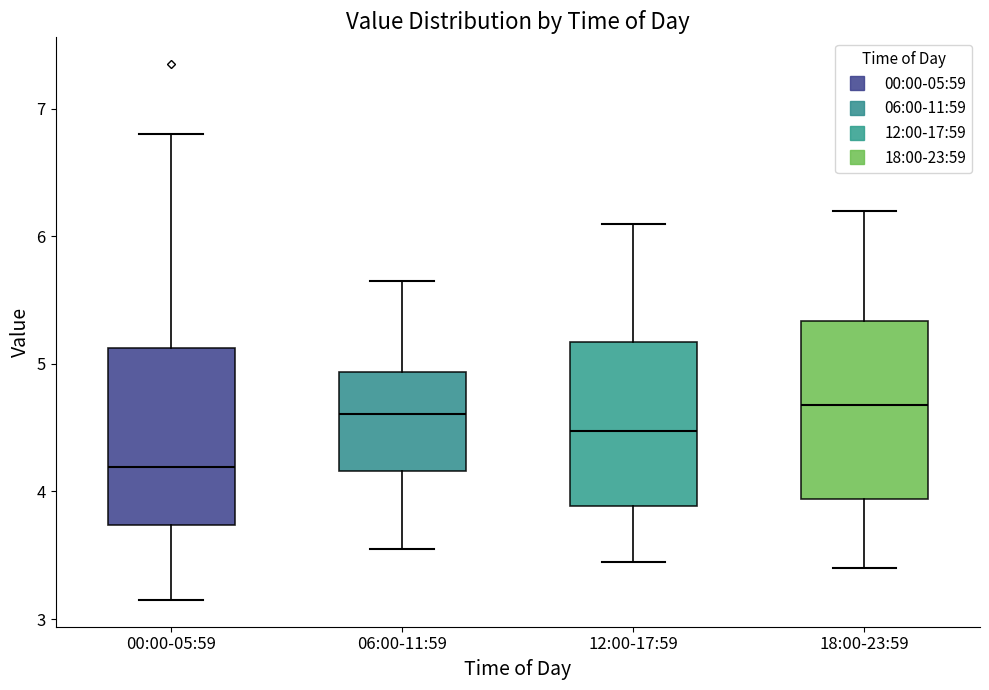

Reading left to right, read every box against the y-axis: the position of its median line, the range the box covers, and the ends of its whiskers. The values are not printed on the chart, so give them approximately, as read against the axis.

00:00-05:59: median 4.2, box 3.7 to 5.1, whiskers 3.2 to 6.8
06:00-11:59: median 4.6, box 4.2 to 4.9, whiskers 3.6 to 5.7
12:00-17:59: median 4.5, box 3.9 to 5.2, whiskers 3.5 to 6.1
18:00-23:59: median 4.7, box 3.9 to 5.3, whiskers 3.4 to 6.2